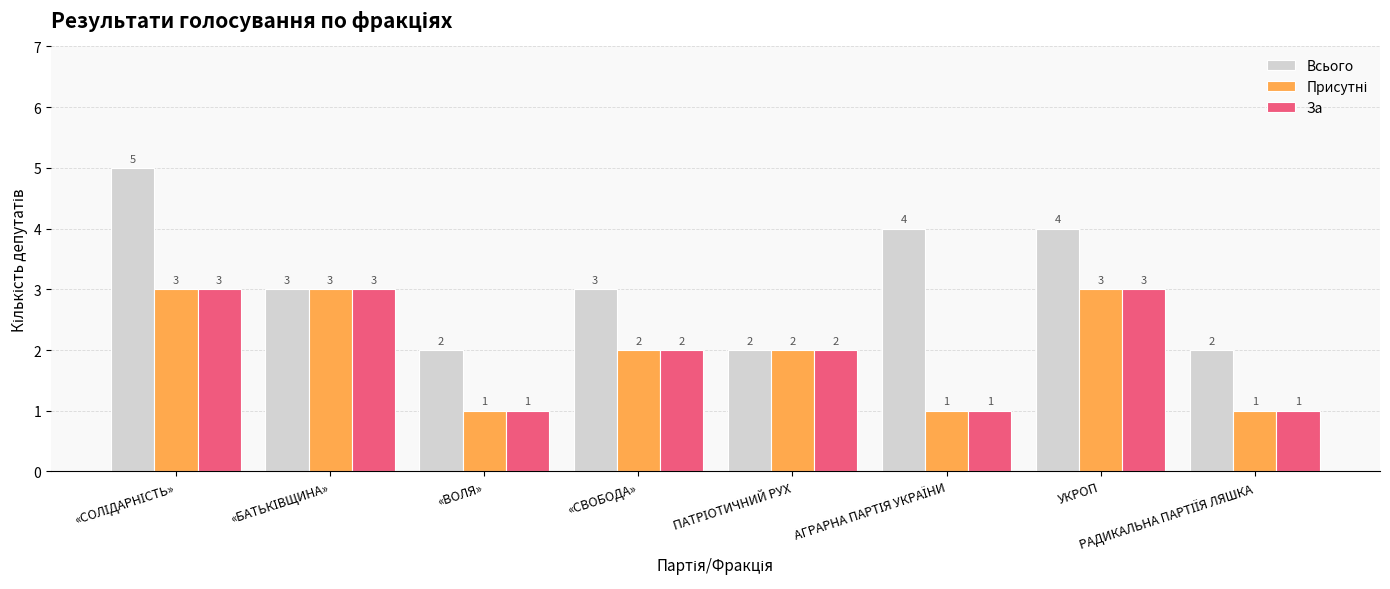

Which series has the largest total across all categories?

Всього